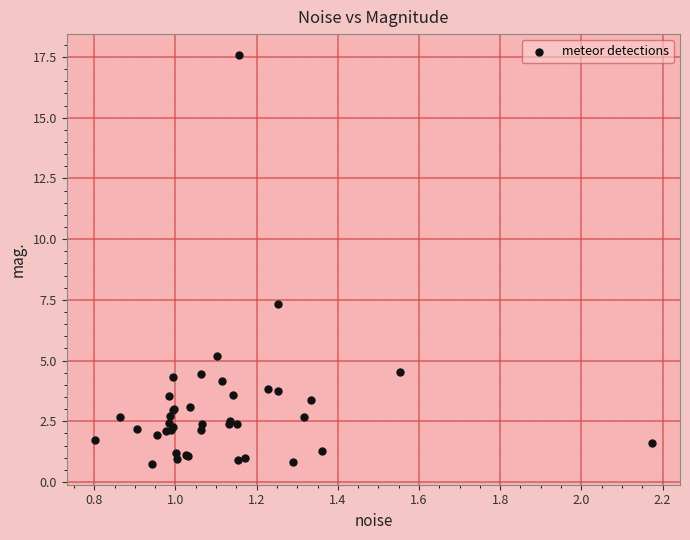

What Y value in the scatter plot is closest to 9?

7.3